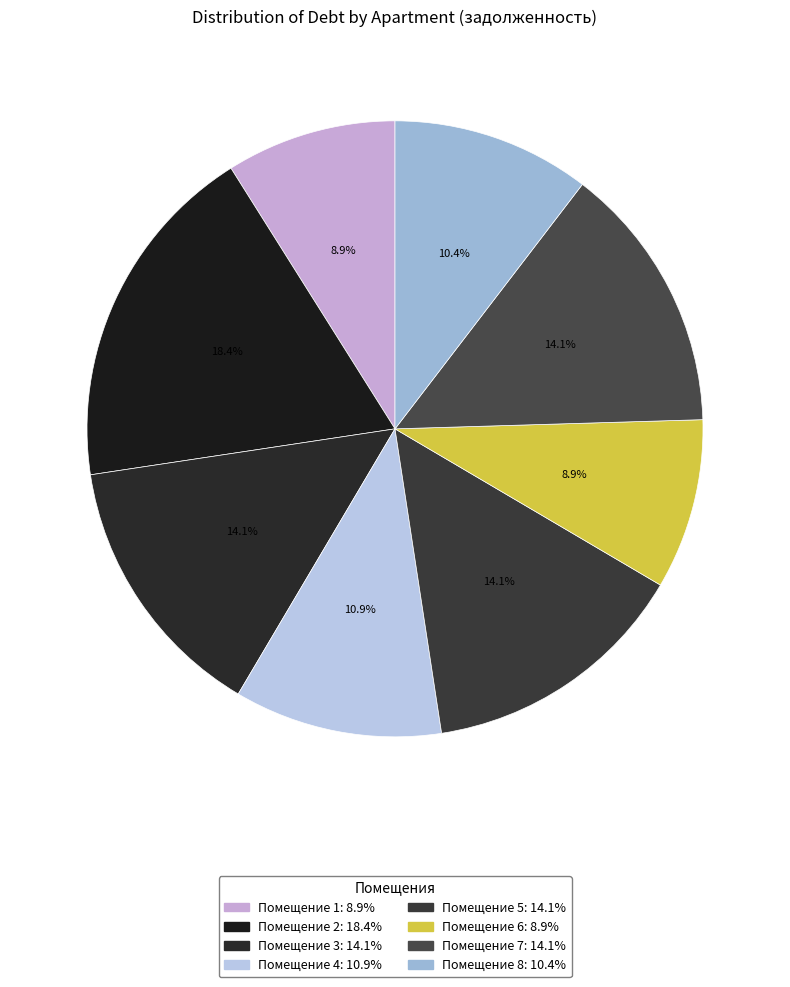

To the nearest percent, what is the average slice percentage?

13%